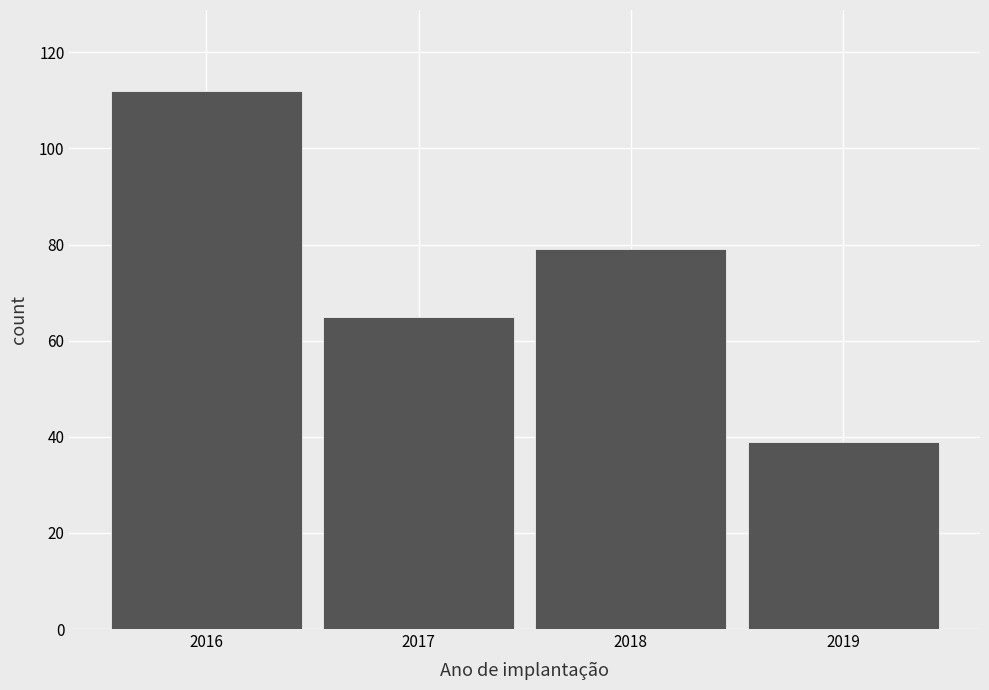

Reading left to right, list every bar in this chart as the range it spans on the x-axis followed by its height. The values are not printed on the chart, so give them approximately, as read against the axis.

2015.5 to 2016.5: 112
2016.5 to 2017.5: 66
2017.5 to 2018.5: 80
2018.5 to 2019.5: 40